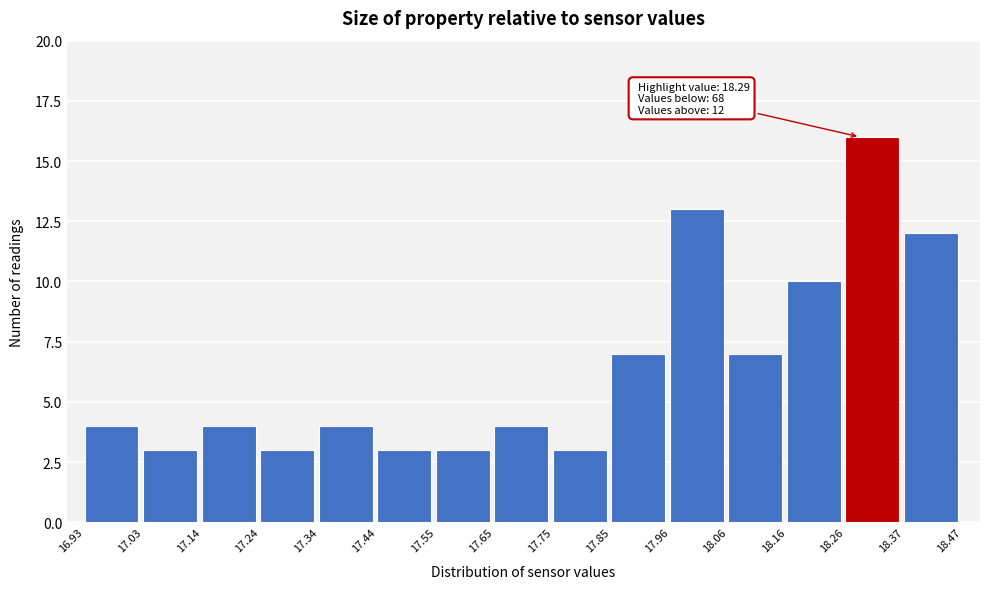

Which range on the x-axis has the tallest bar?

18.26 to 18.37